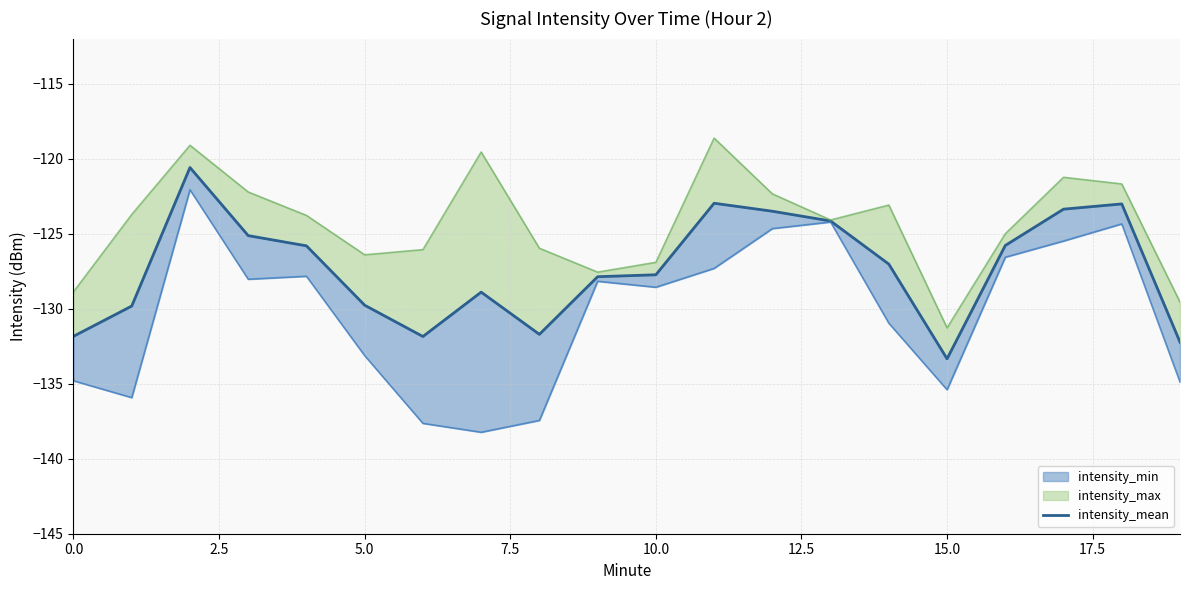

What is the difference between the maximum and minimum values?

12.7